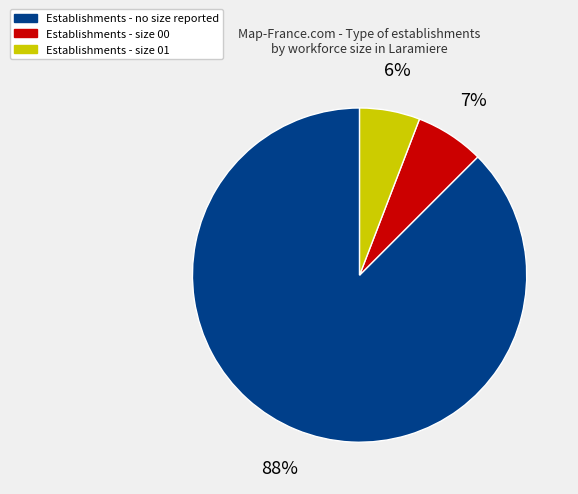

Is there a majority slice in this chart?

Yes